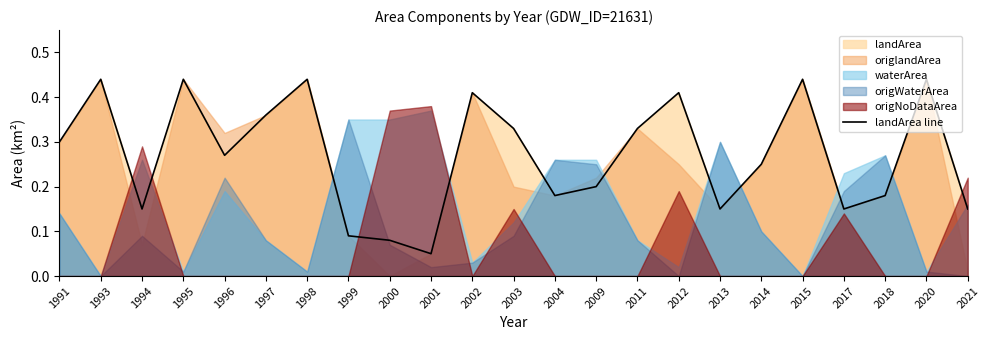

The value at 2012 is 0.1. True or false?

False